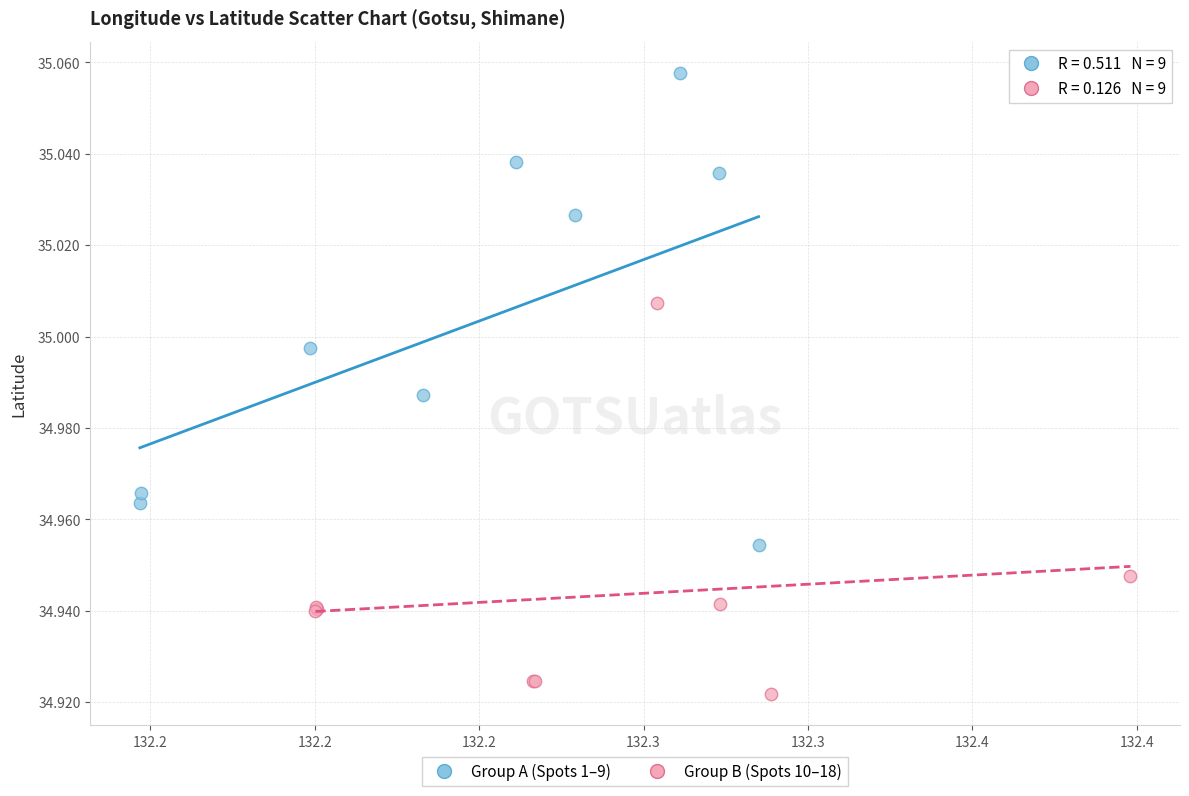

Which series has the largest Y range (max minus min)?

Group A (Spots 1–9)